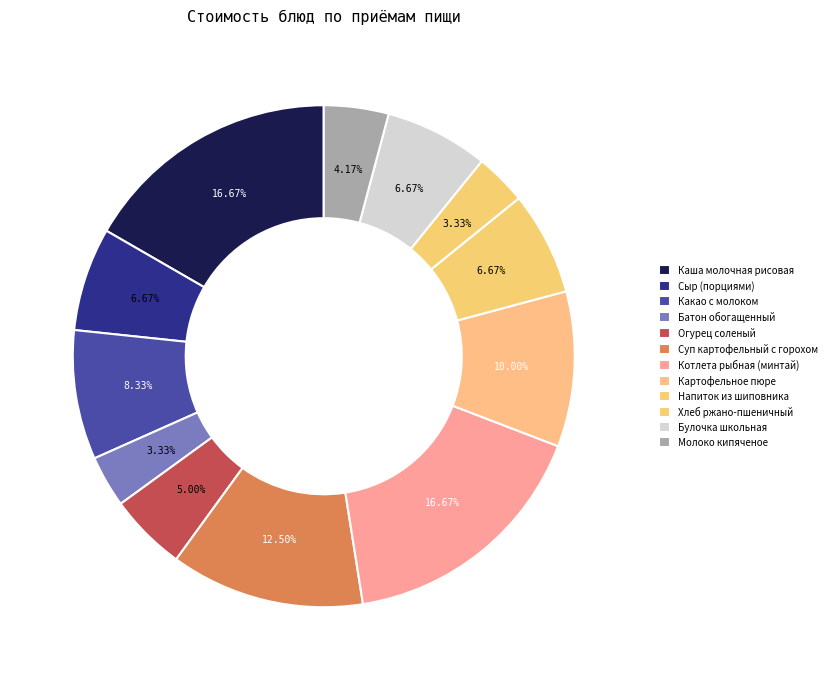

Count the number of slices in the pie.

12